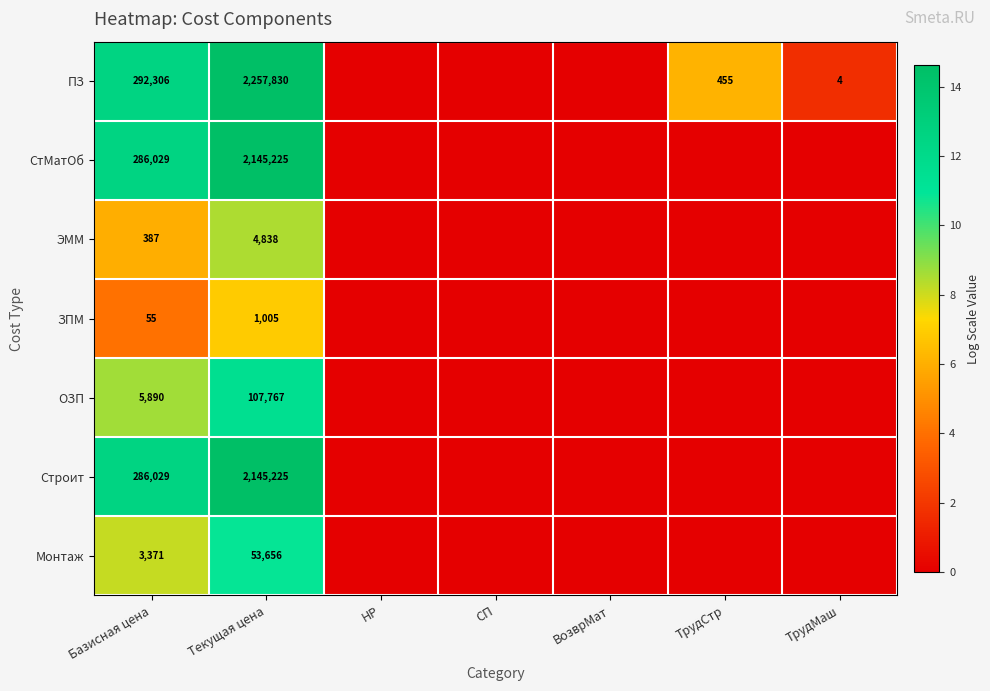

At which category does the chart reach its peak across all series?

Текущая цена